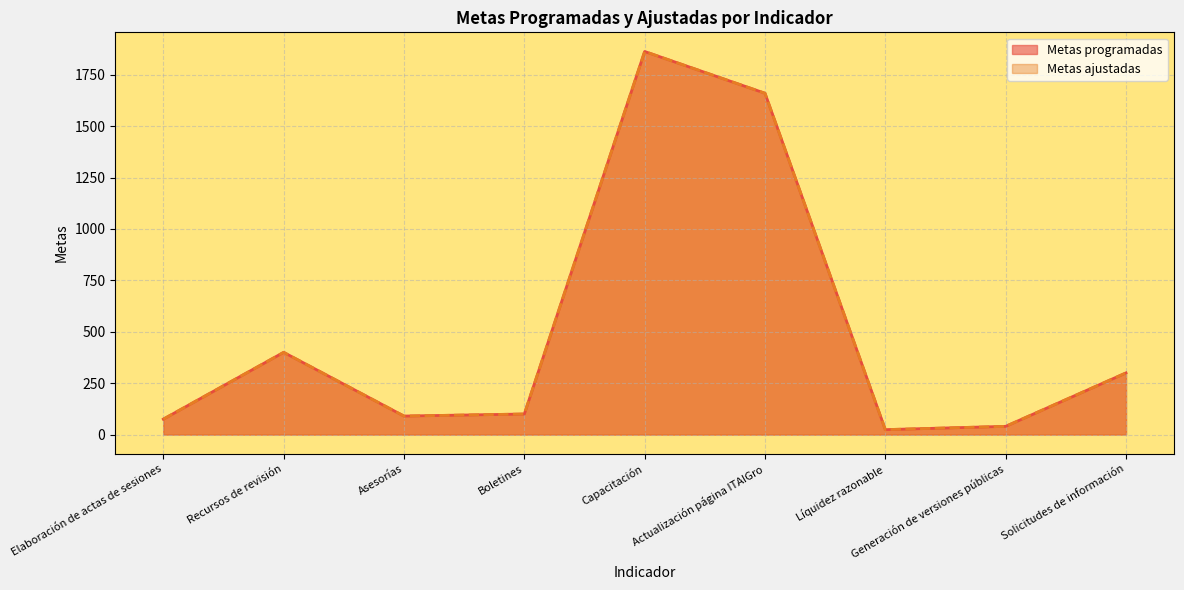

Where is the first local minimum for Metas programadas?

Asesorías